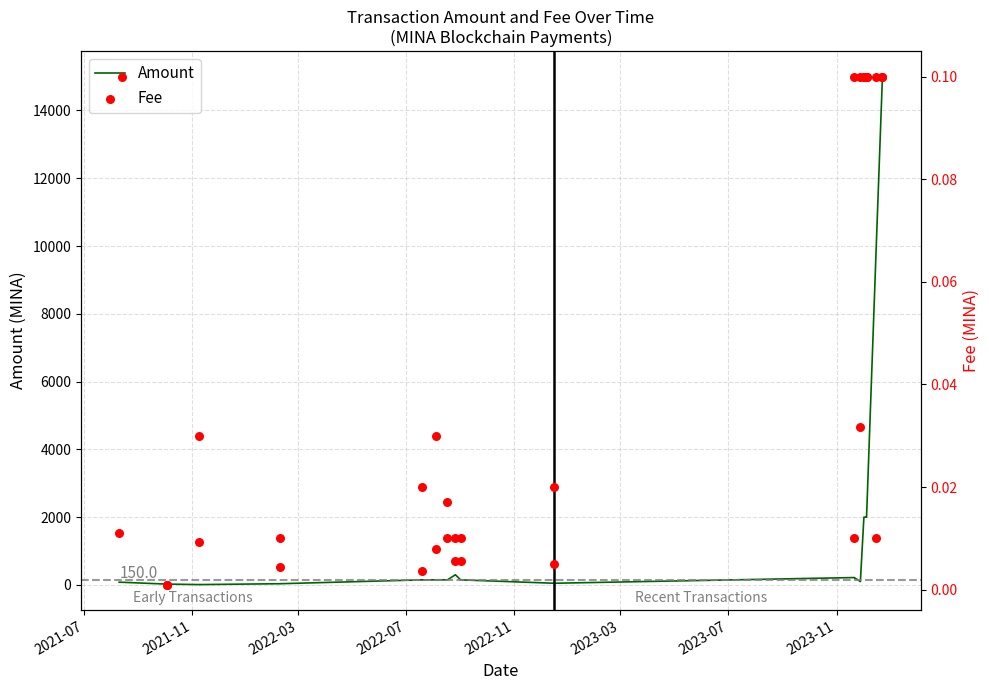

Which series has the largest total across all categories?

Amount